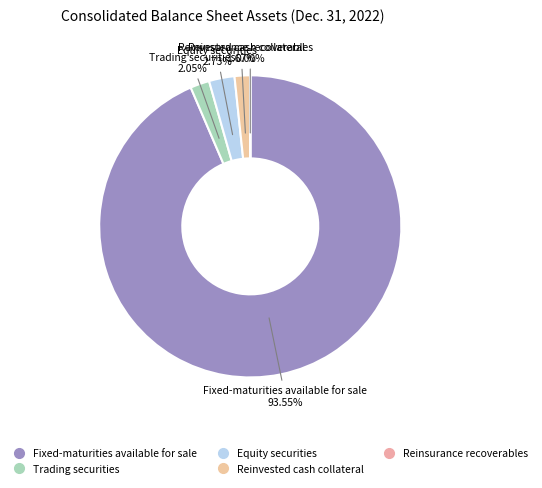

What is the change in value from Fixed-maturities available for sale to Reinvested cash collateral?

-5487526